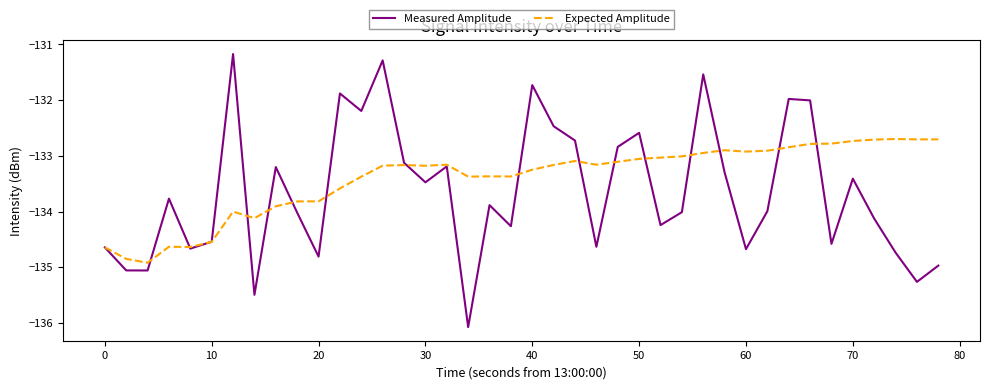

Rank the series by their average value, from highest to lowest.

Expected Amplitude, Measured Amplitude